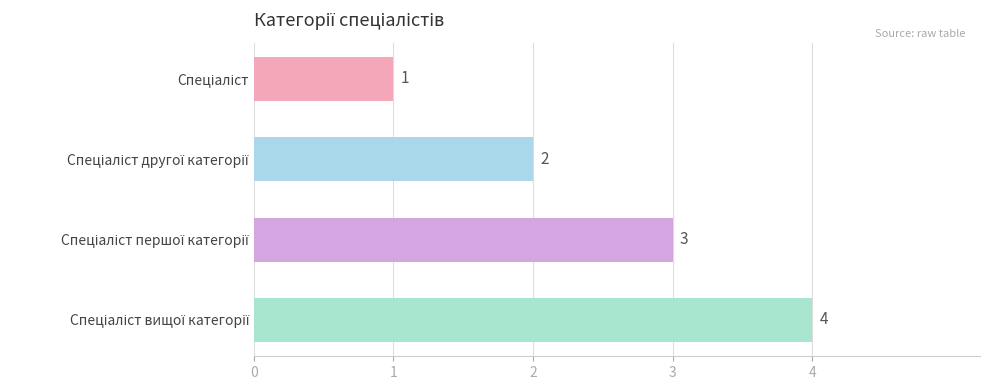

Does the chart contain stacked bars?

No